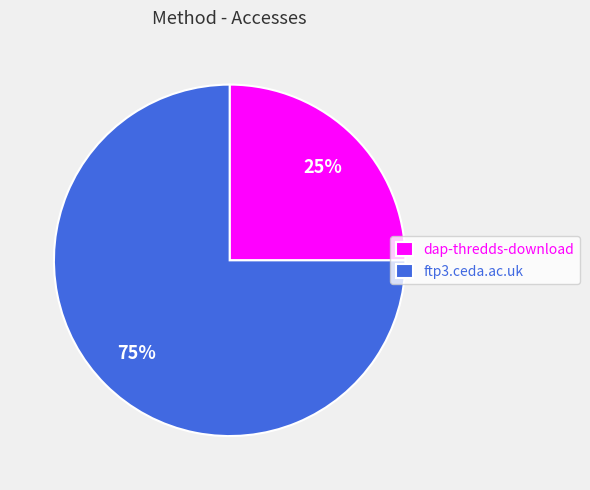

Do ftp3.ceda.ac.uk and dap-thredds-download together represent more than half of the pie?

Yes